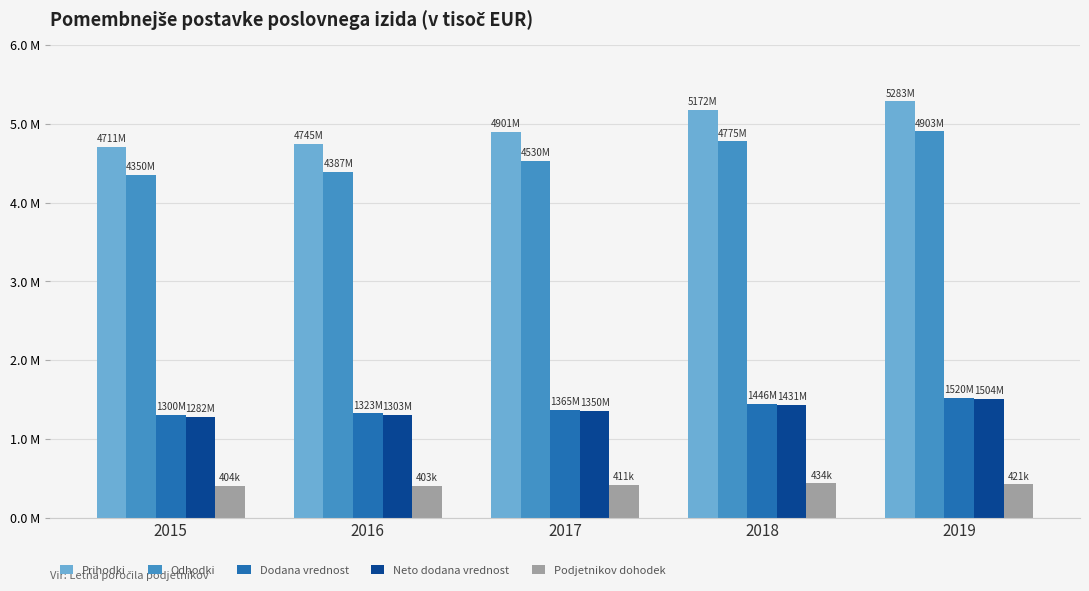

What is the sum of all Prihodki values?

24812335.7